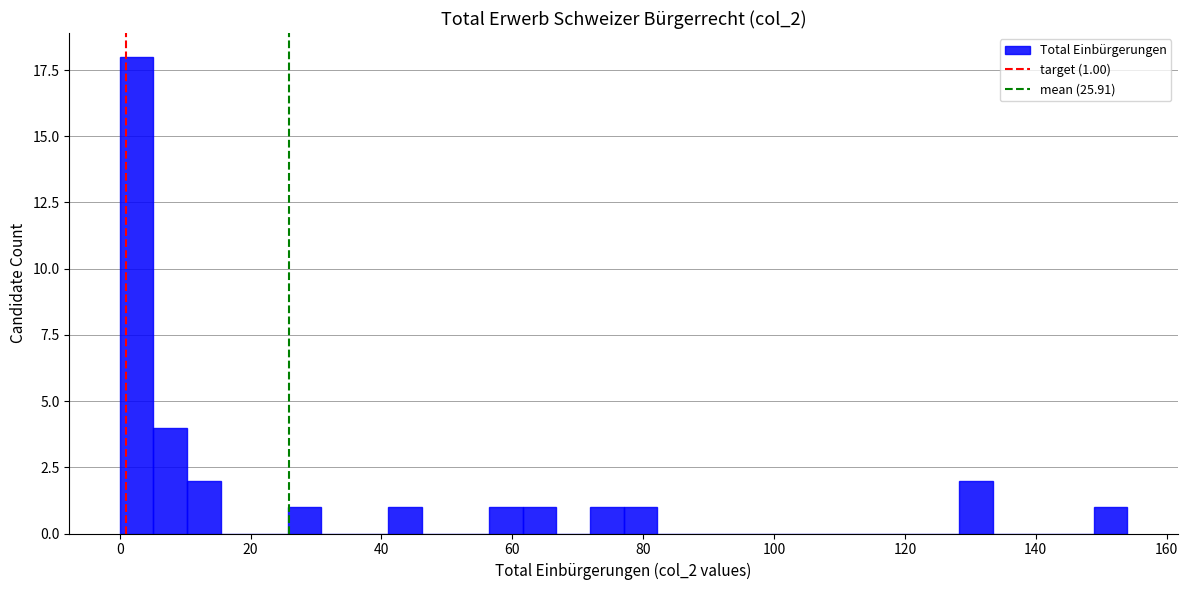

Around what value on the x-axis is the tallest bar? Give the approximate position of its centre, as read against the axis.

2